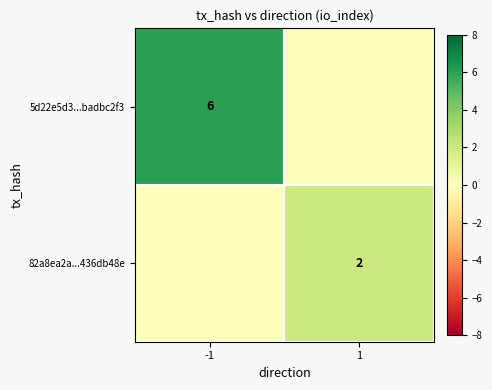

Between -1 and 1, which is larger?

-1